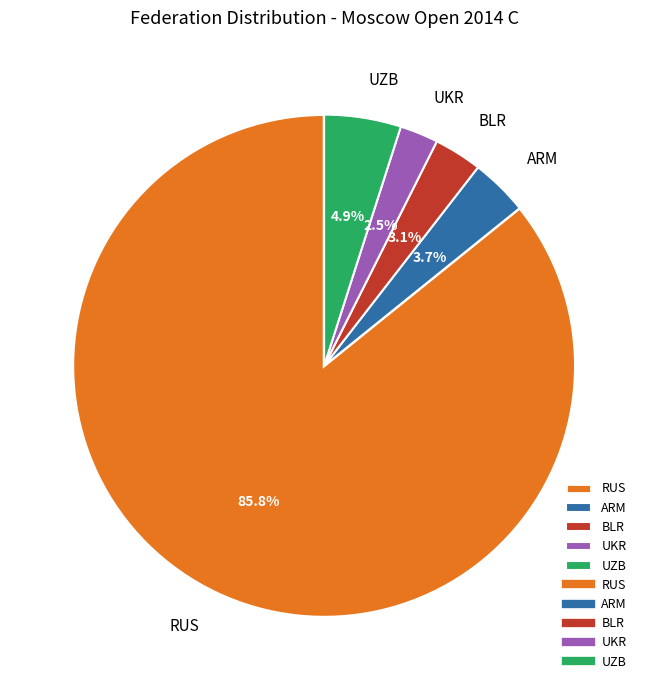

What is the total percentage of BLR and ARM?

6.8%